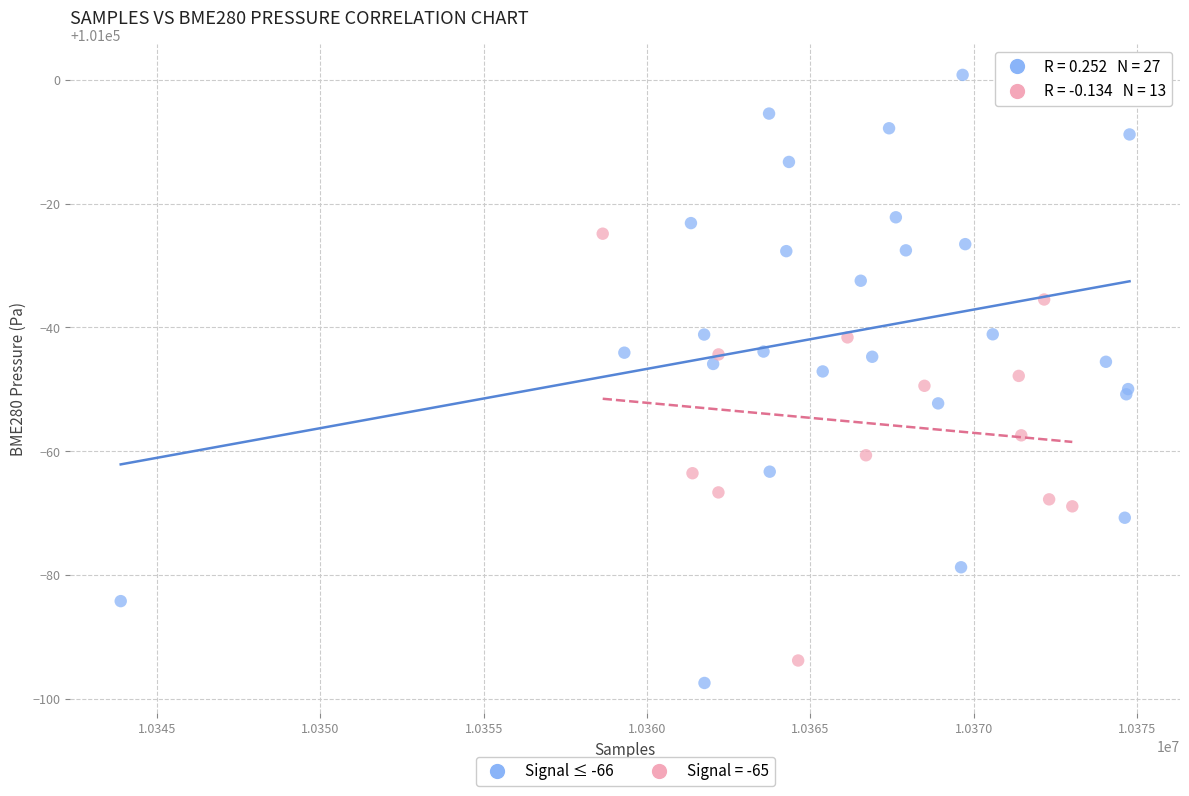

Which series has the widest spread of Y values?

Signal ≤ -66